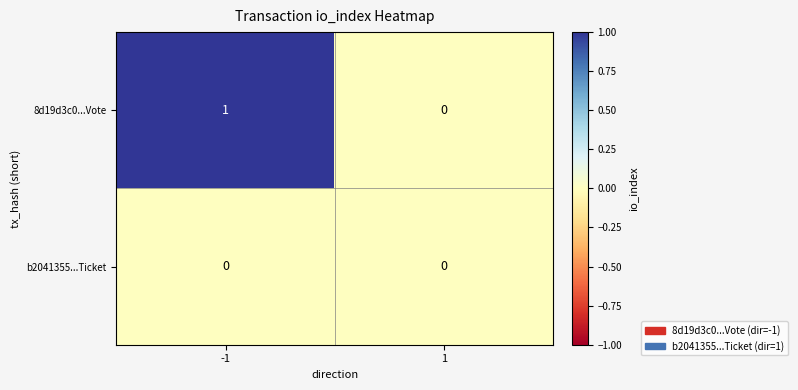

Reading left to right, extract all data points from this chart.

8d19d3c0...Vote: 1	0
b2041355...Ticket: 0	0